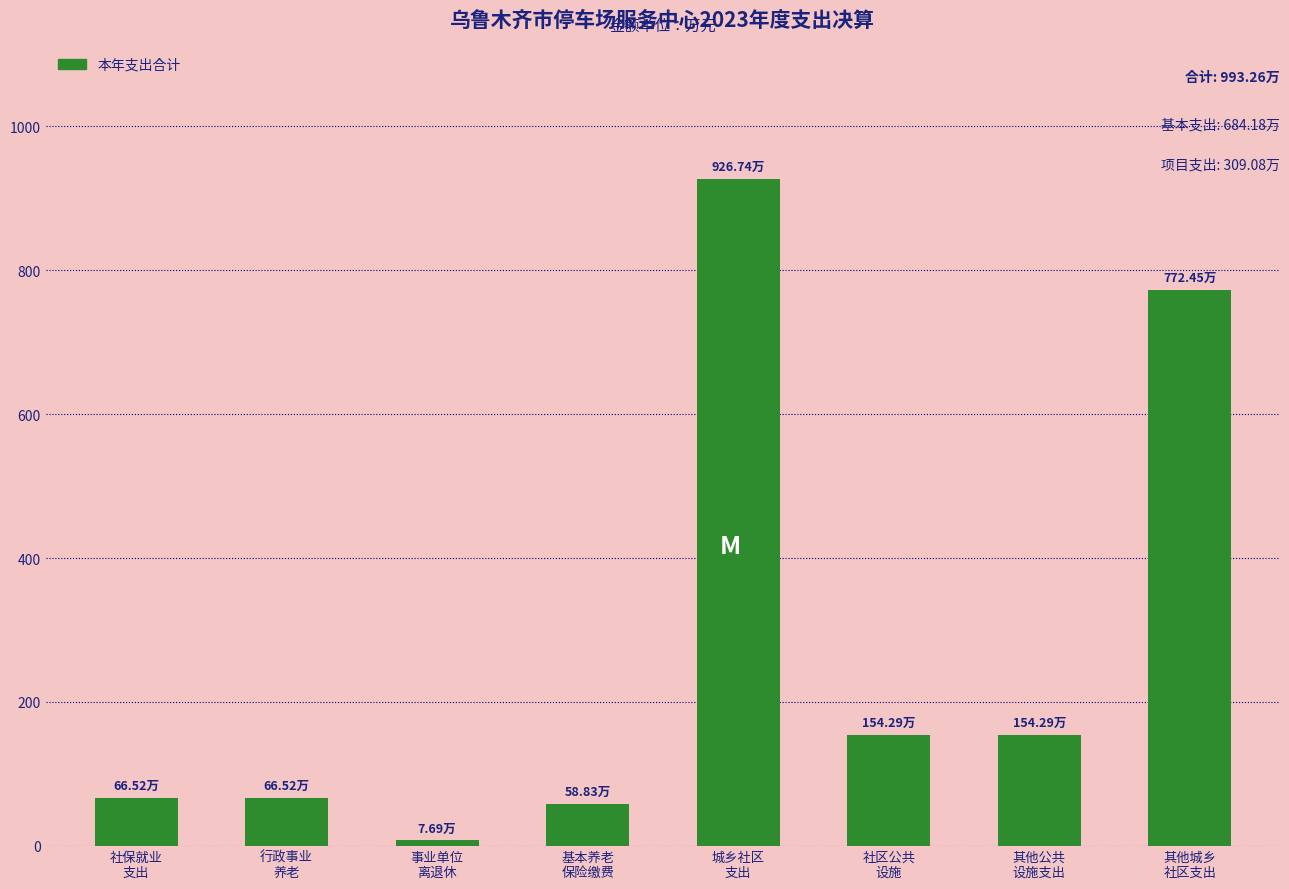

What is the ratio of the value at 城乡社区
支出 to the value at 其他城乡
社区支出?

1.2